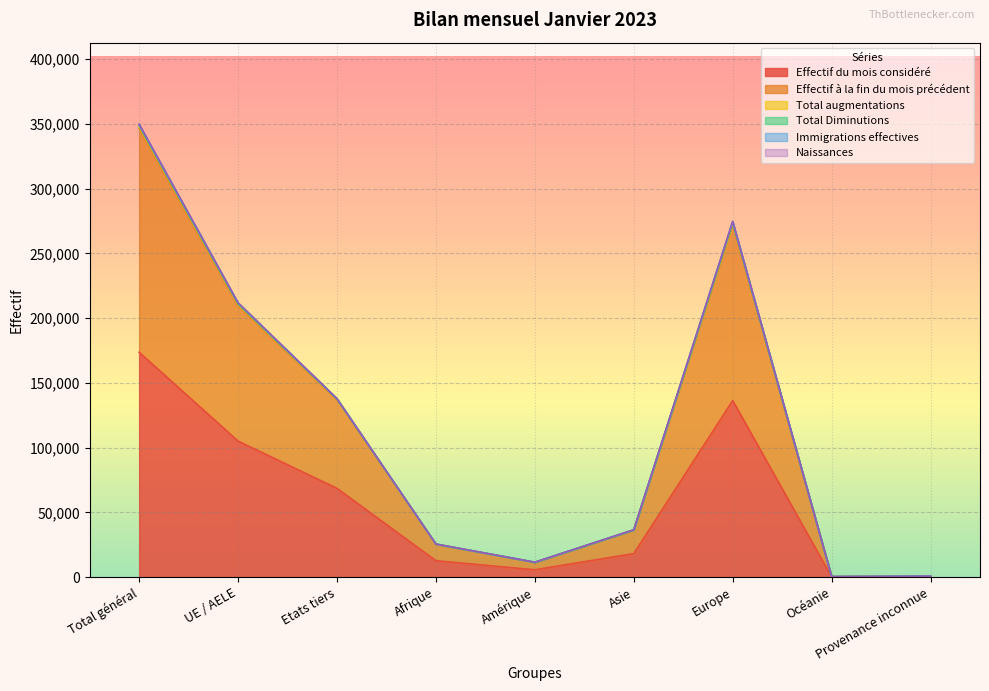

True or false: Naissances and Effectif du mois considéré intersect in this chart.

False